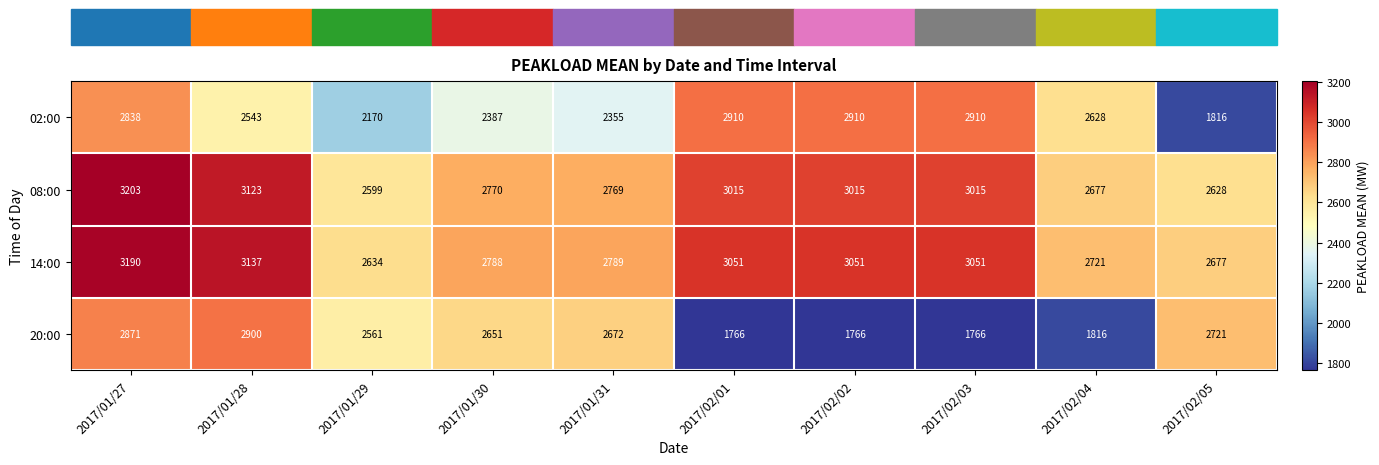

Count the number of categories in the chart.

10